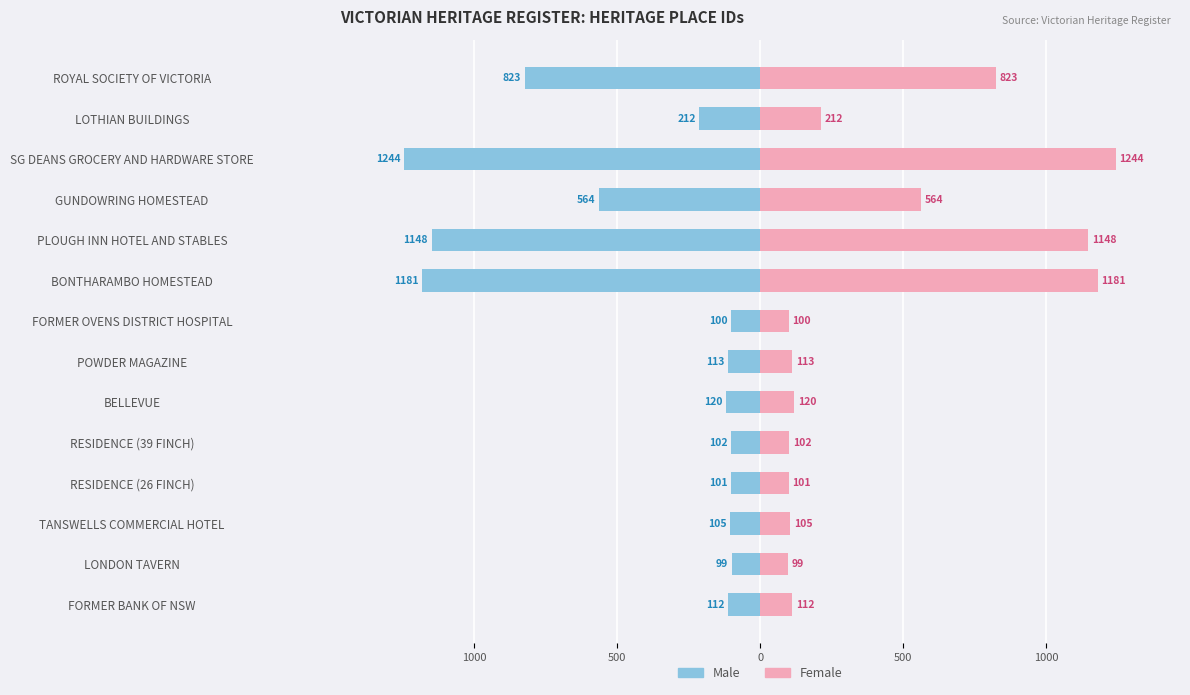

What is the difference between the second highest and second lowest values in the Female series?

1081